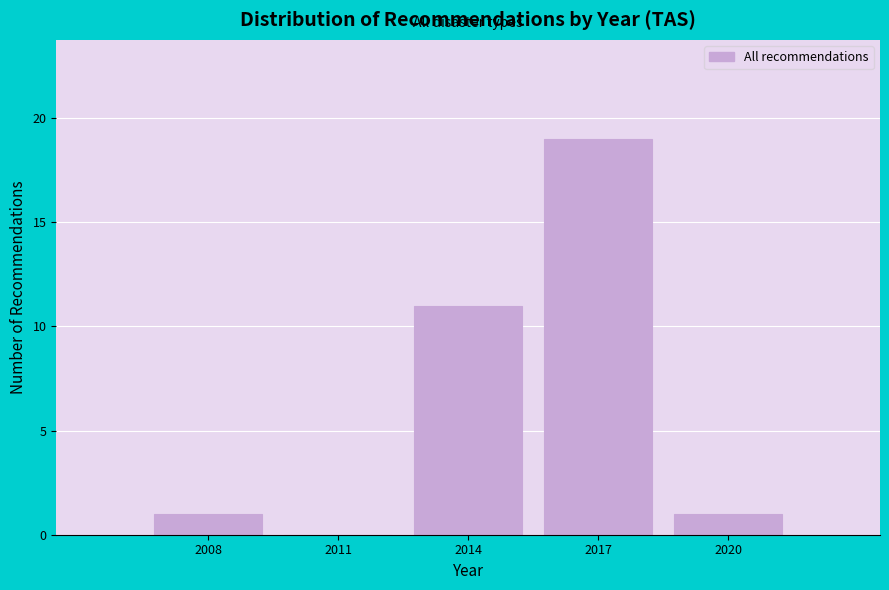

Reading left to right, transcribe all the data shown in this chart.

2008=1	2011=0	2014=11	2017=19	2020=1